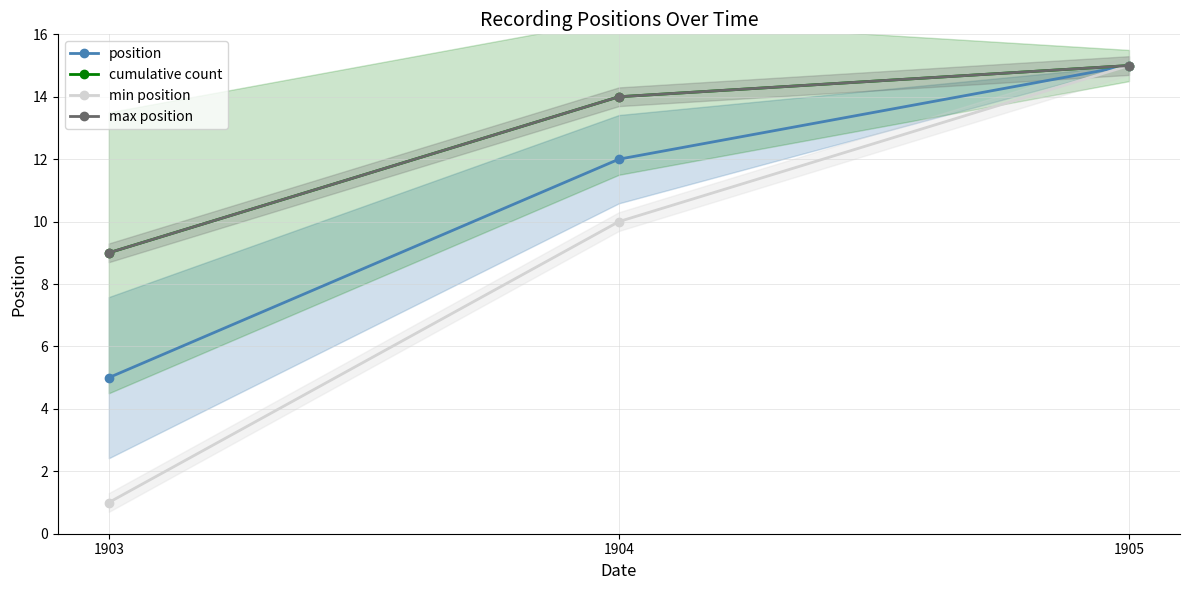

What is the total value across all series at 1903?

24